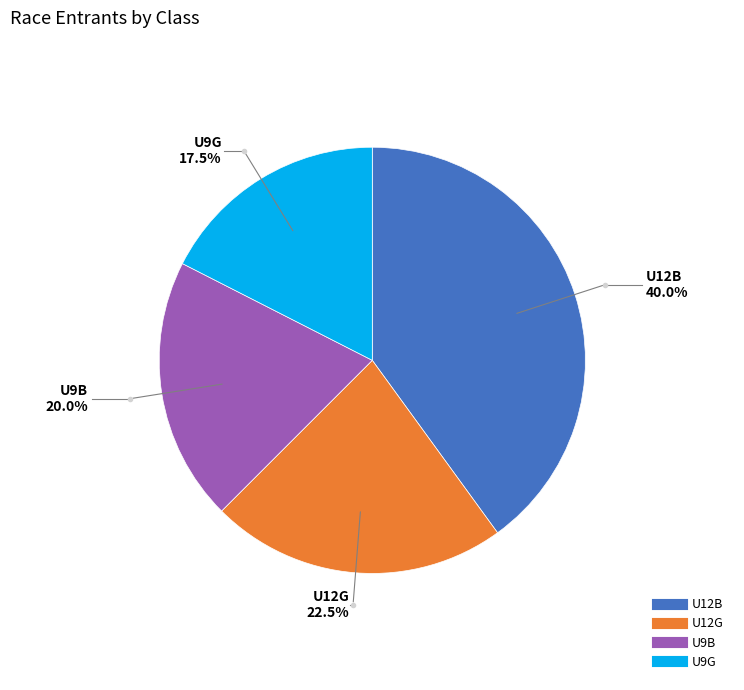

To the nearest percent, what is the average slice percentage?

25%